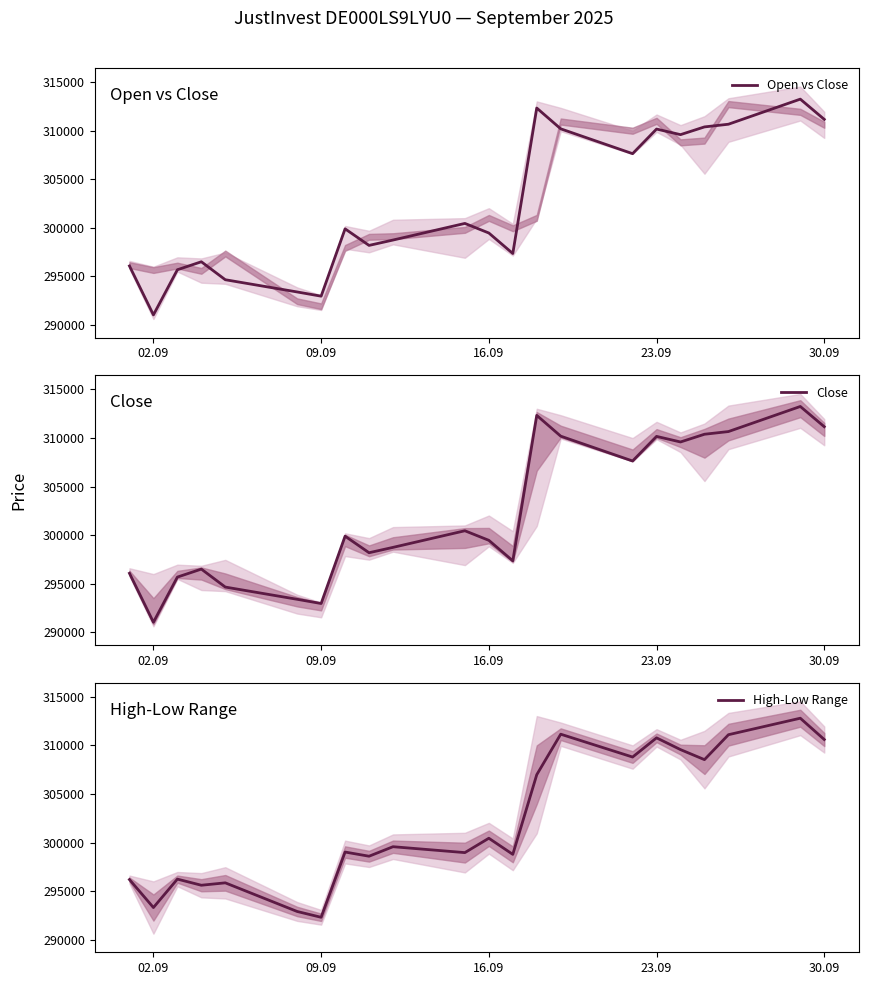

What is the lowest value of the Open vs Close series?

291045